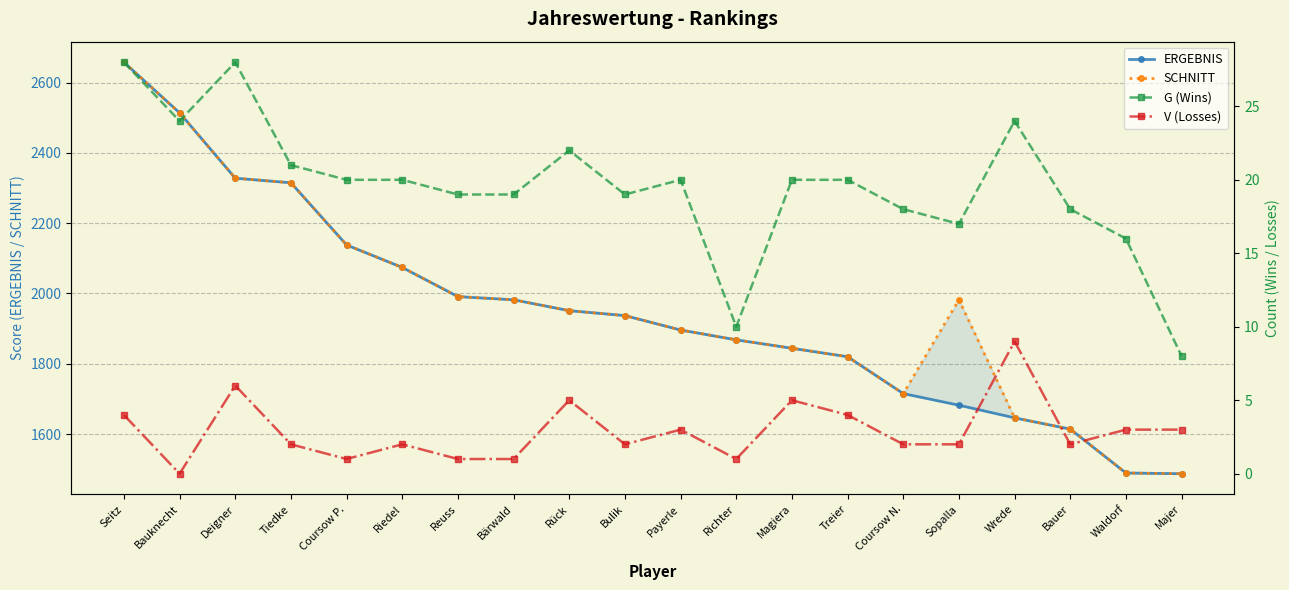

The value of ERGEBNIS at Coursow N. is 2416. True or false?

False